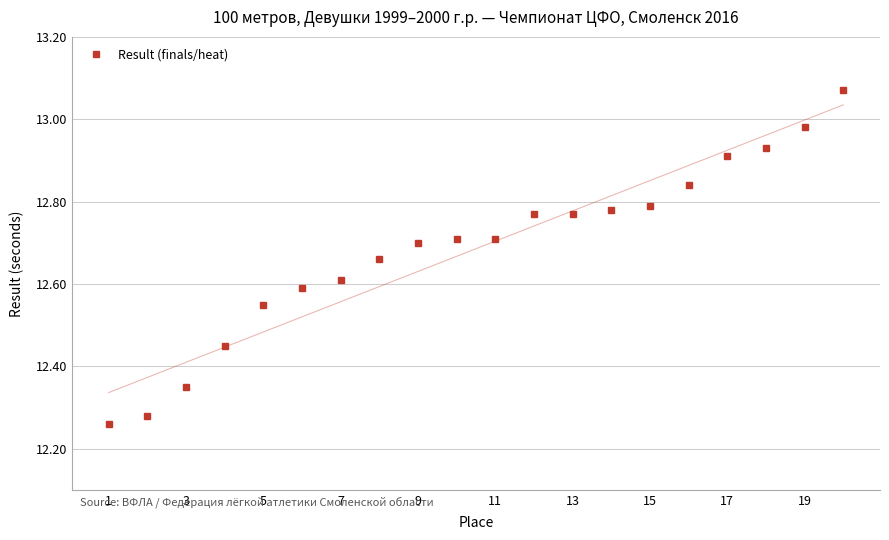

Is it true that Result (finals/heat) equals 22.2 at 15?

False